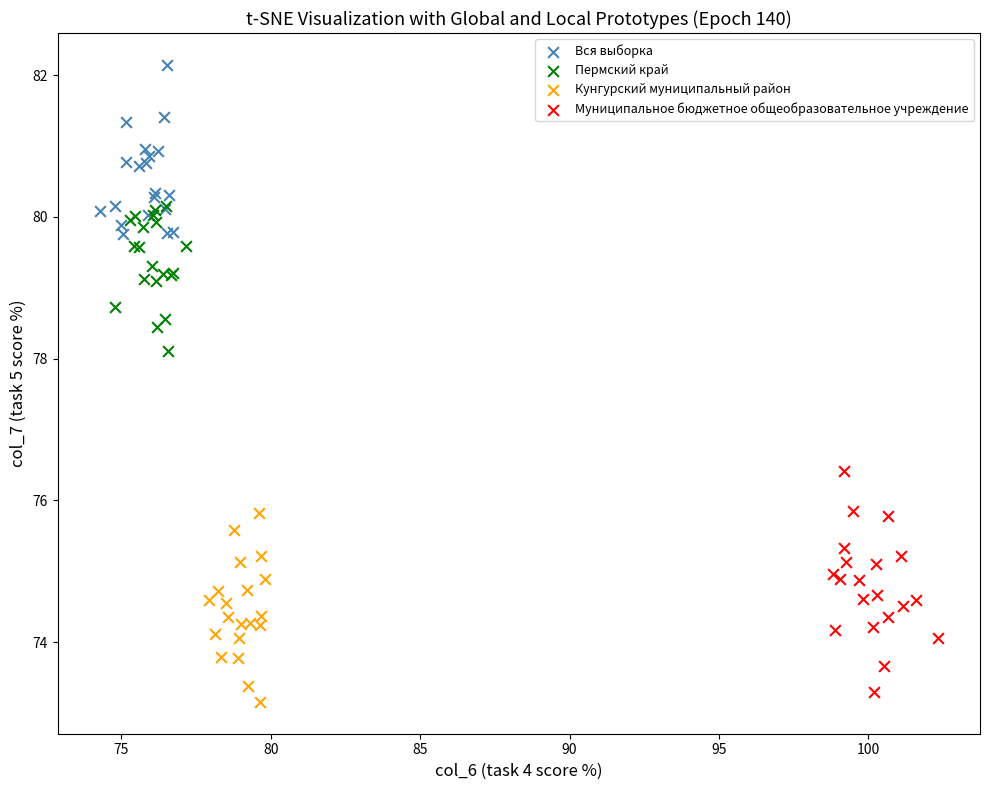

What are all the series names shown in the legend?

Вся выборка, Пермский край, Кунгурский муниципальный район, Муниципальное бюджетное общеобразовательное учреждение